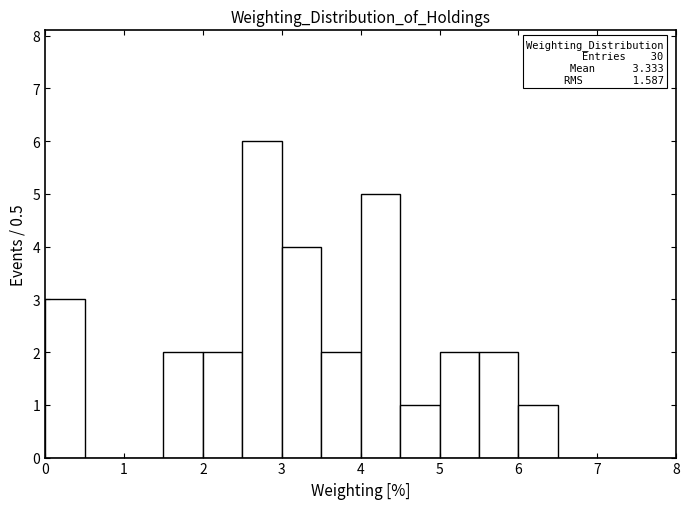

Which range on the x-axis has the tallest bar?

2.5 to 3.0